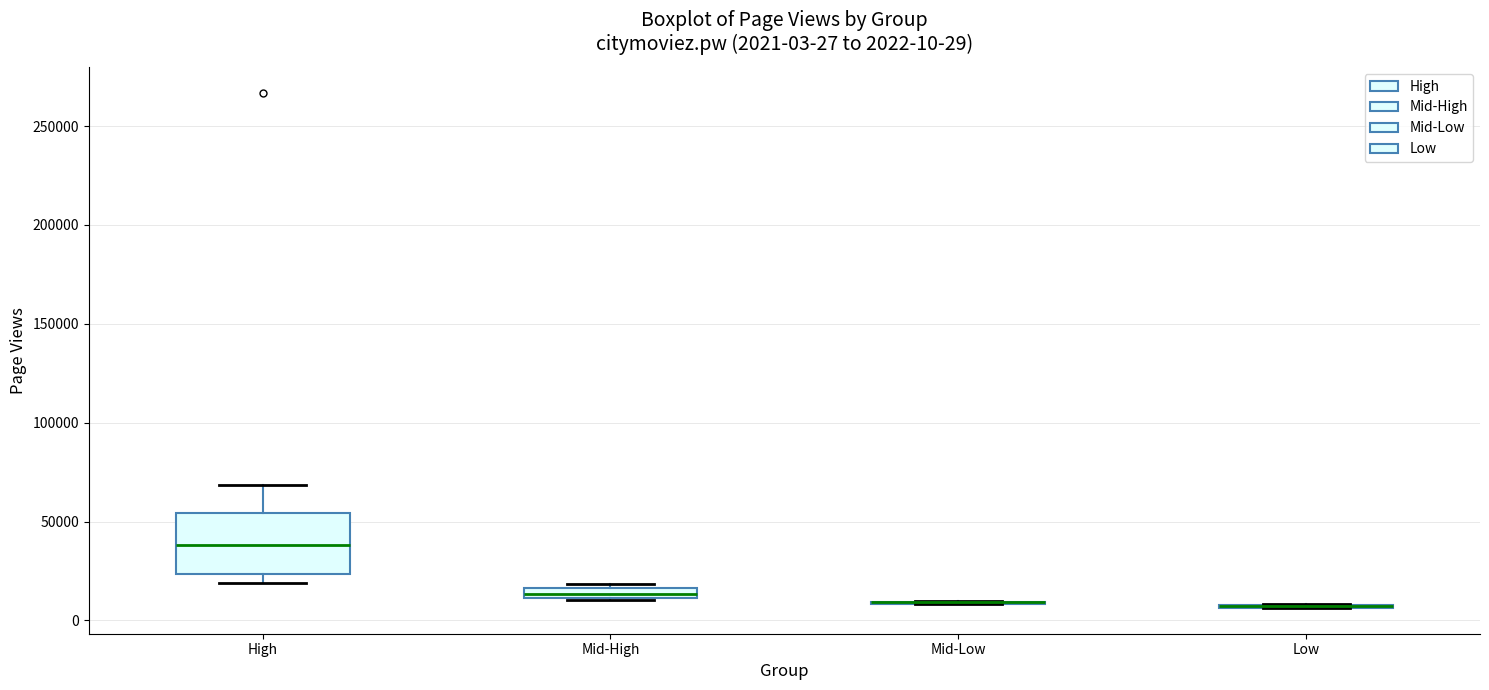

Comparing the boxes themselves (not the whiskers), which one is the tallest?

High